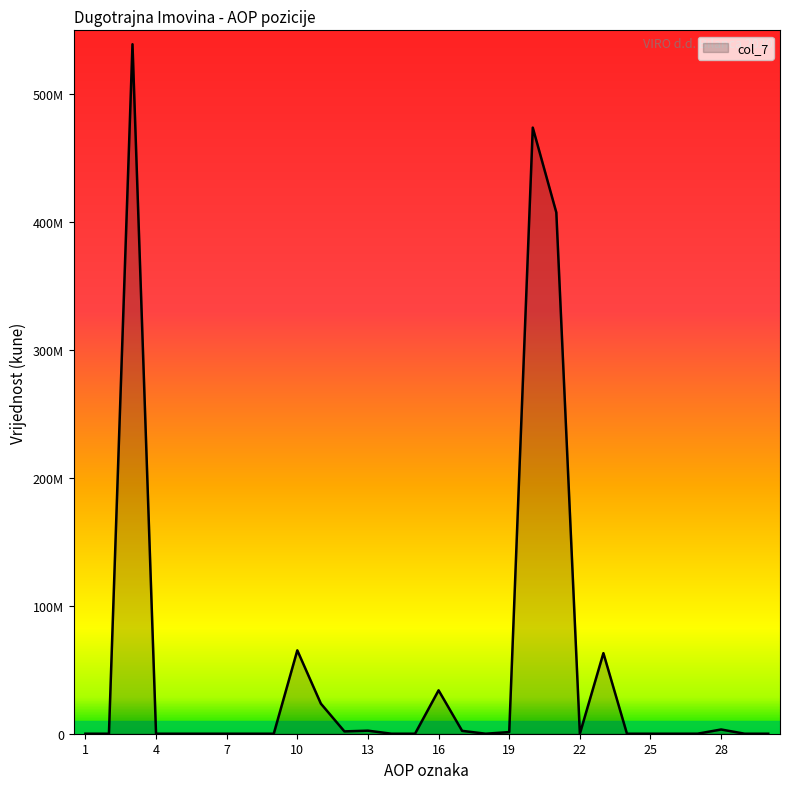

Is this an area chart (filled region under the line)?

Yes